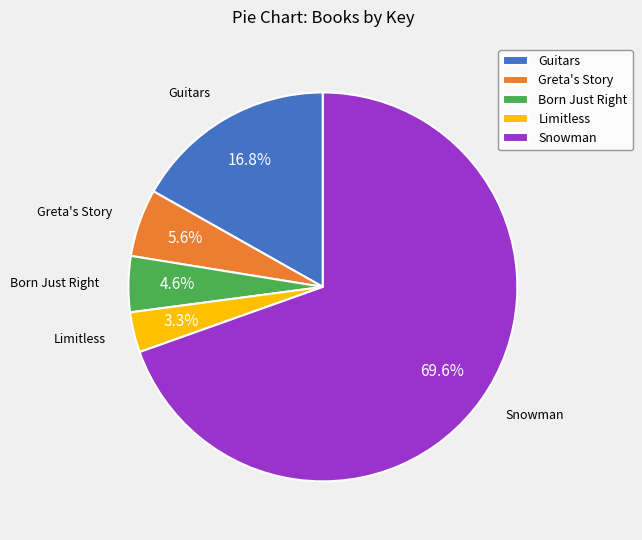

Which slice is the smallest?

Limitless